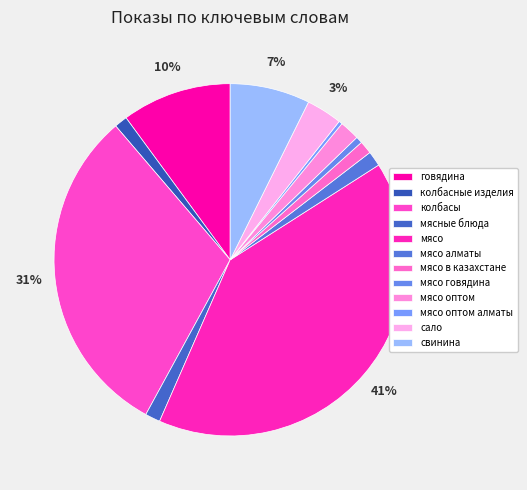

Which has a higher value, мясо or говядина?

мясо